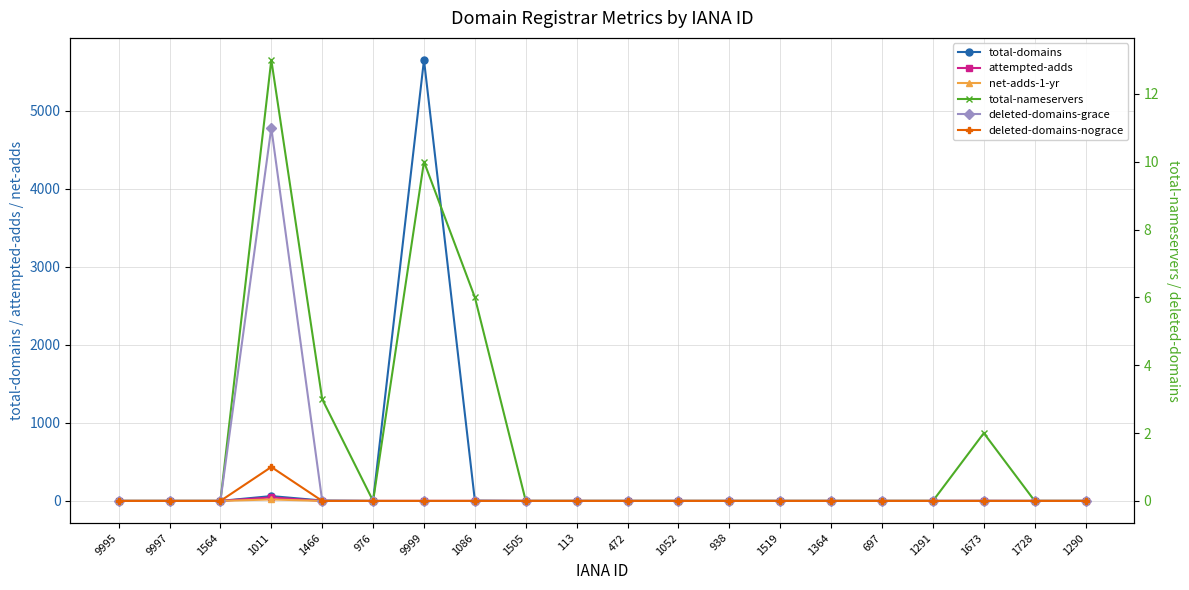

What is the average value of the attempted-adds series?

2